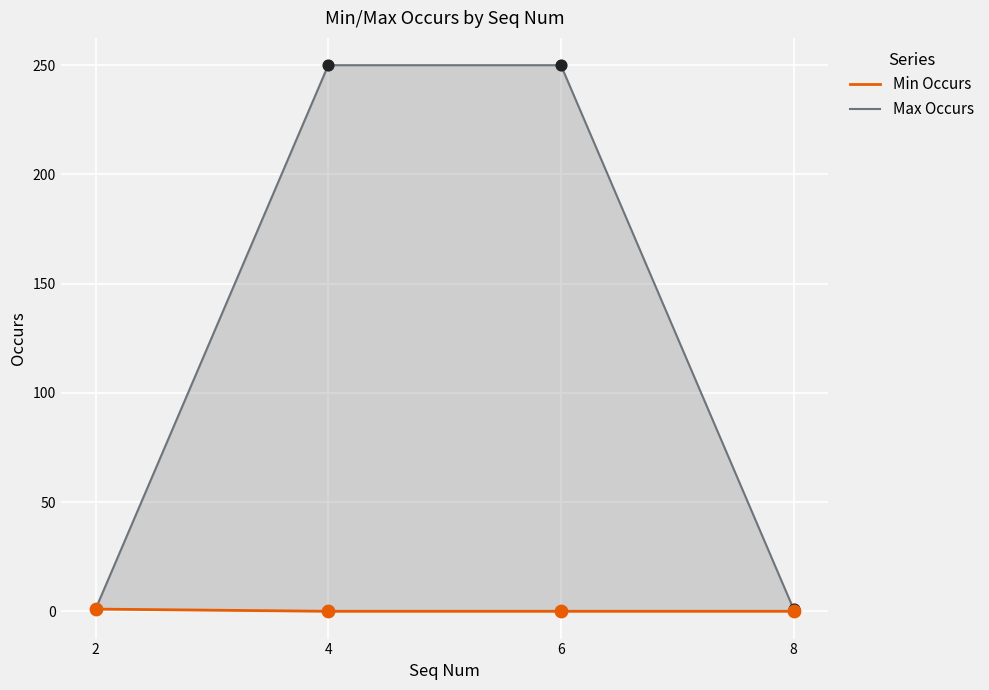

At how many categories does at least one series exceed 35?

2